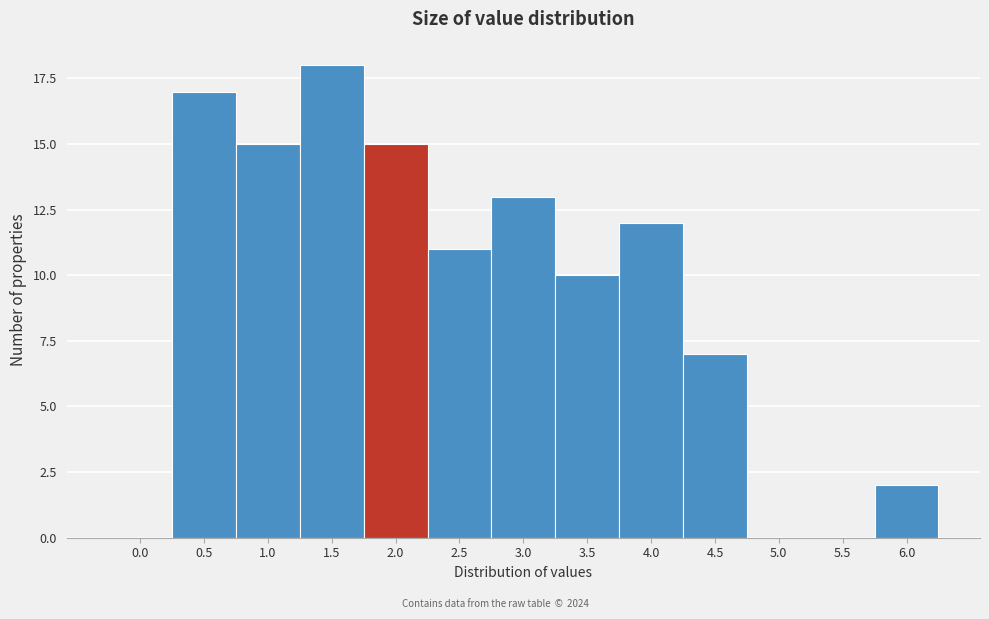

Reading left to right, what are all the values shown in this chart?

0.0=0	0.5=17	1.0=15	1.5=18	2.0=15	2.5=11	3.0=13	3.5=10	4.0=12	4.5=7	5.0=0	5.5=0	6.0=2